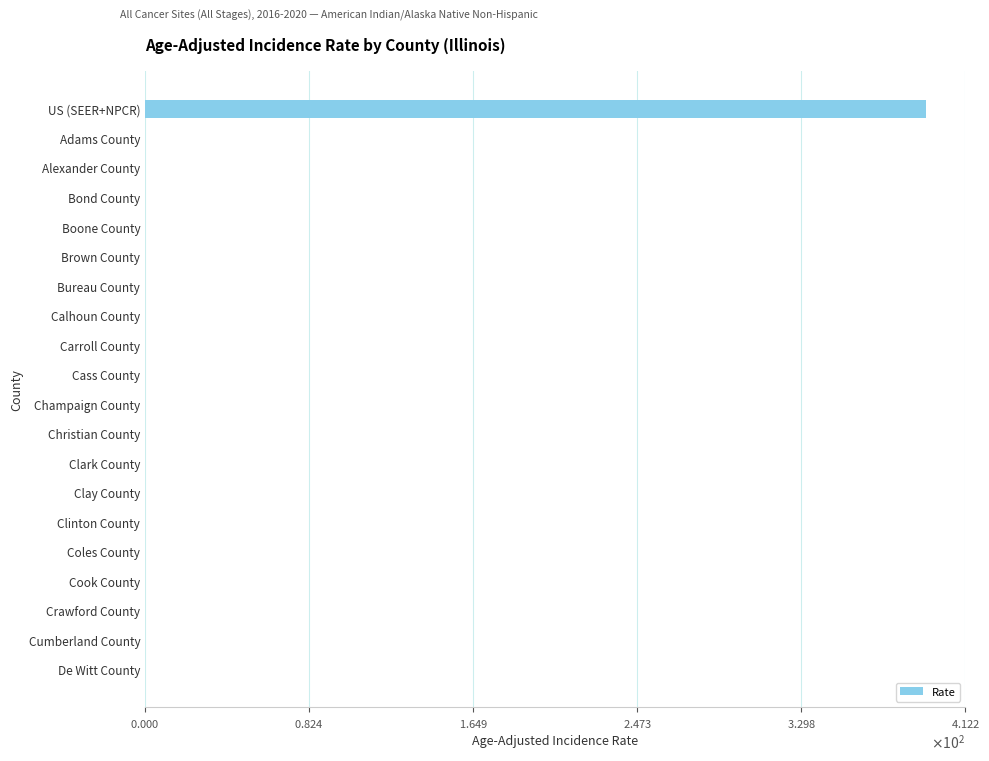

Are the bars grouped side by side (vs. stacked)?

No